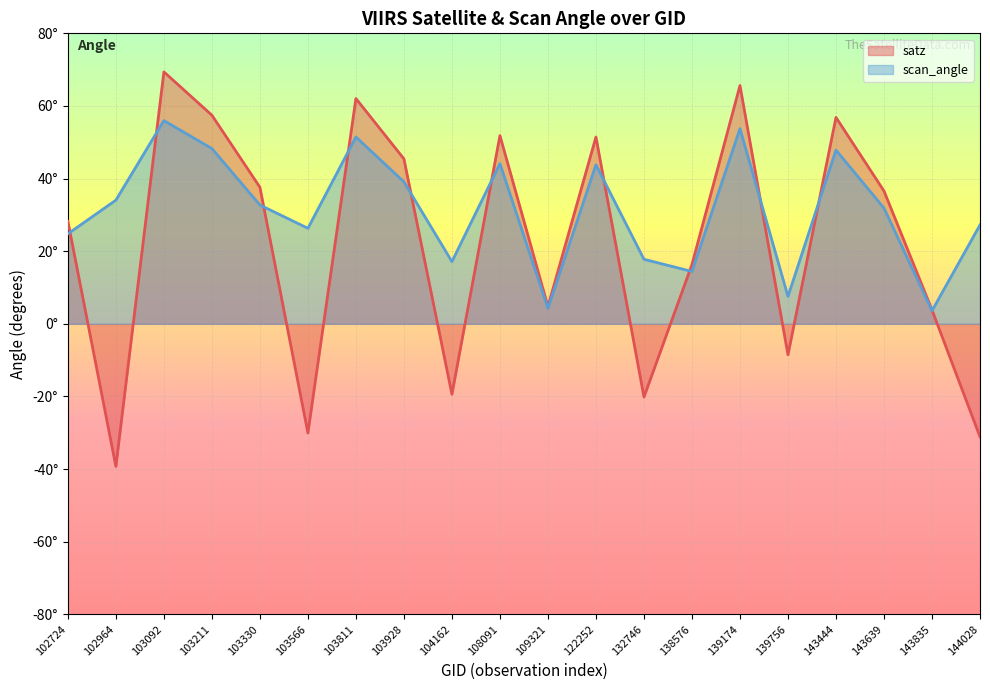

Which series has the largest total across all categories?

scan_angle_line